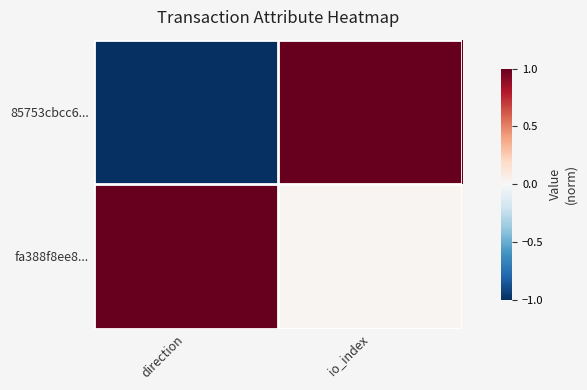

How many distinct data groups are displayed?

2